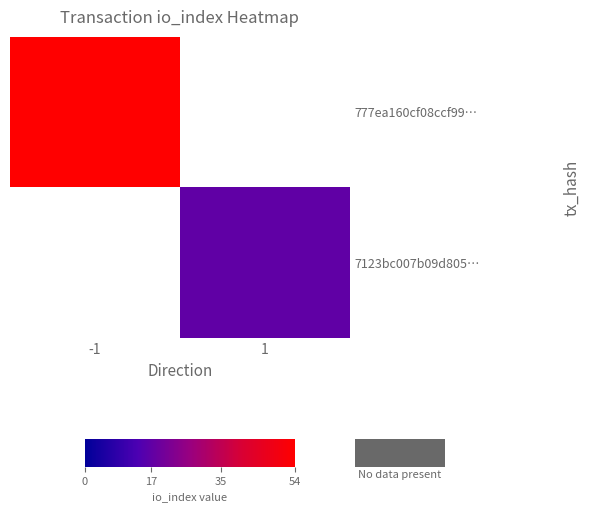

At which category is the sum across all series the highest?

-1